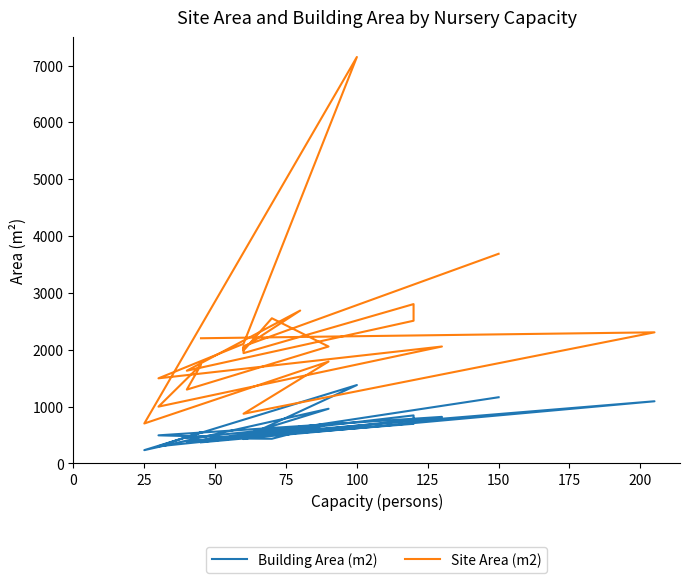

Does the chart display data point markers on the line(s)?

No